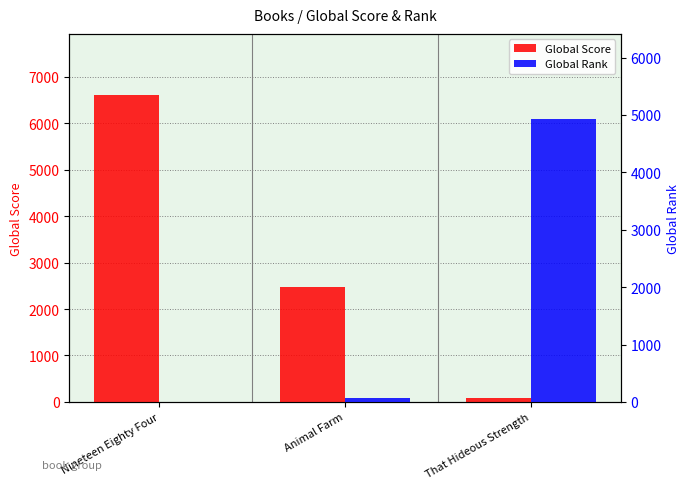

Which category has the lowest value across all series?

Nineteen Eighty Four